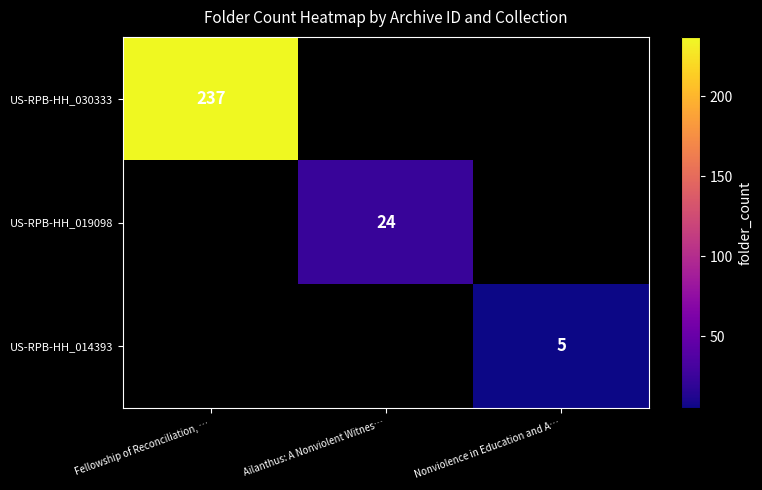

True or false: US-RPB-HH_014393 has a value of 3 at Nonviolence in Education and A….

False